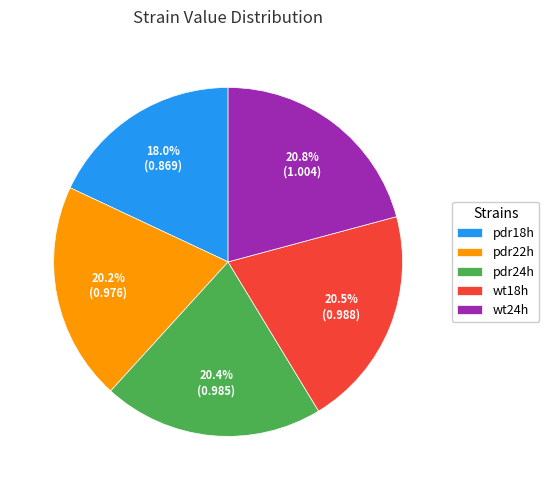

What is the smallest slice in the pie chart?

pdr18h